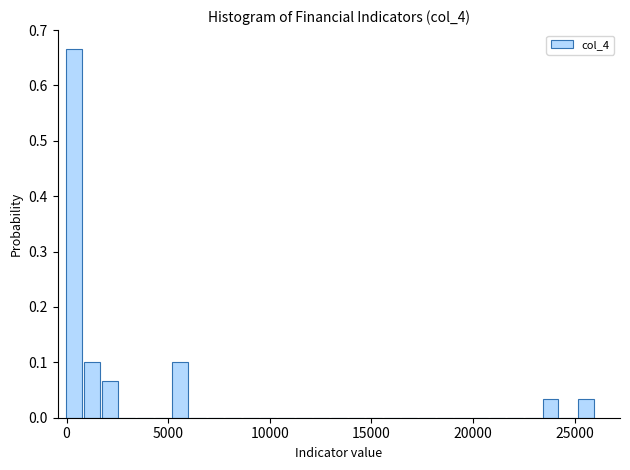

Around what value on the x-axis is the tallest bar? Give the approximate position of its centre, as read against the axis.

500